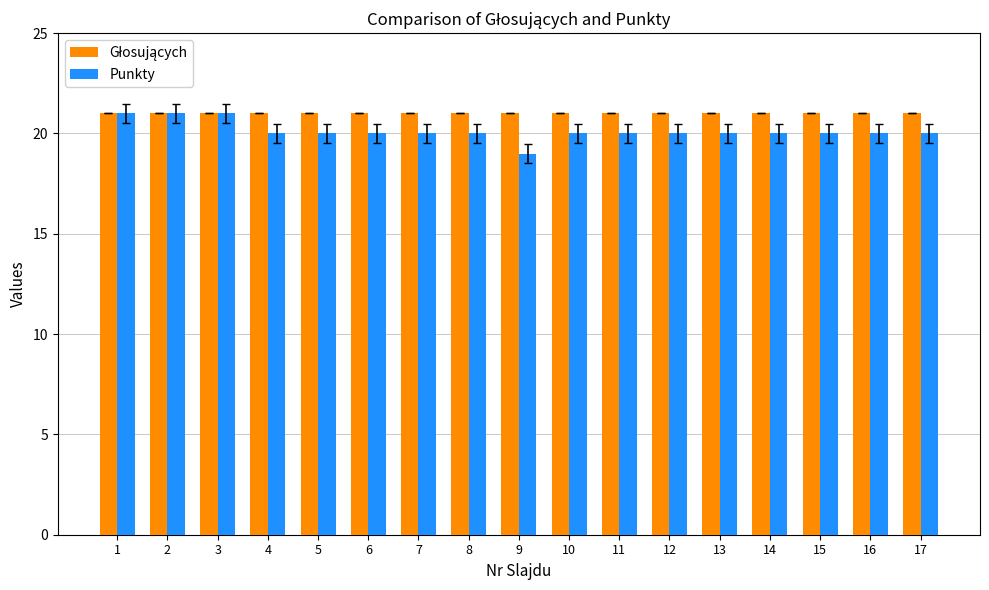

Is it true that Punkty equals 20 at 10?

True